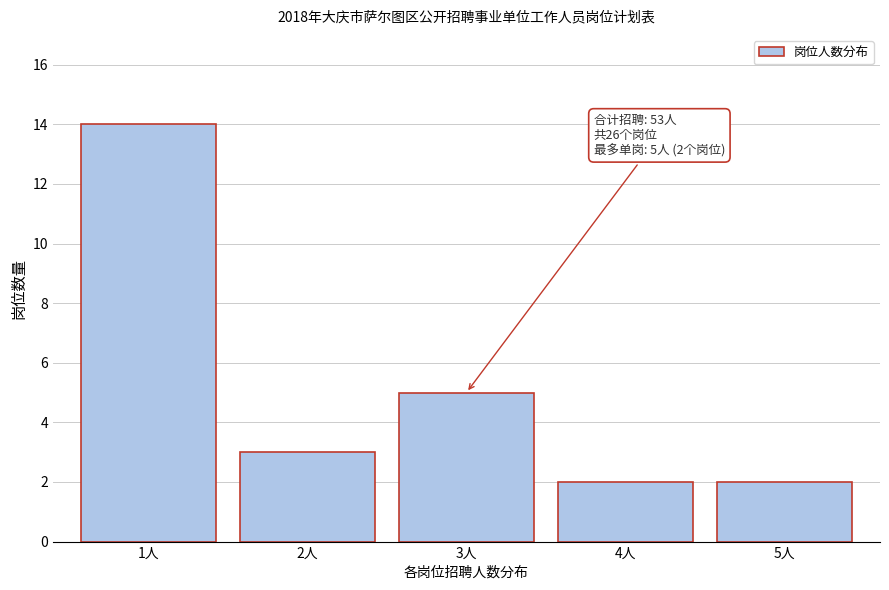

Reading right to left, list all the values displayed in this chart.

2	2	5	3	14